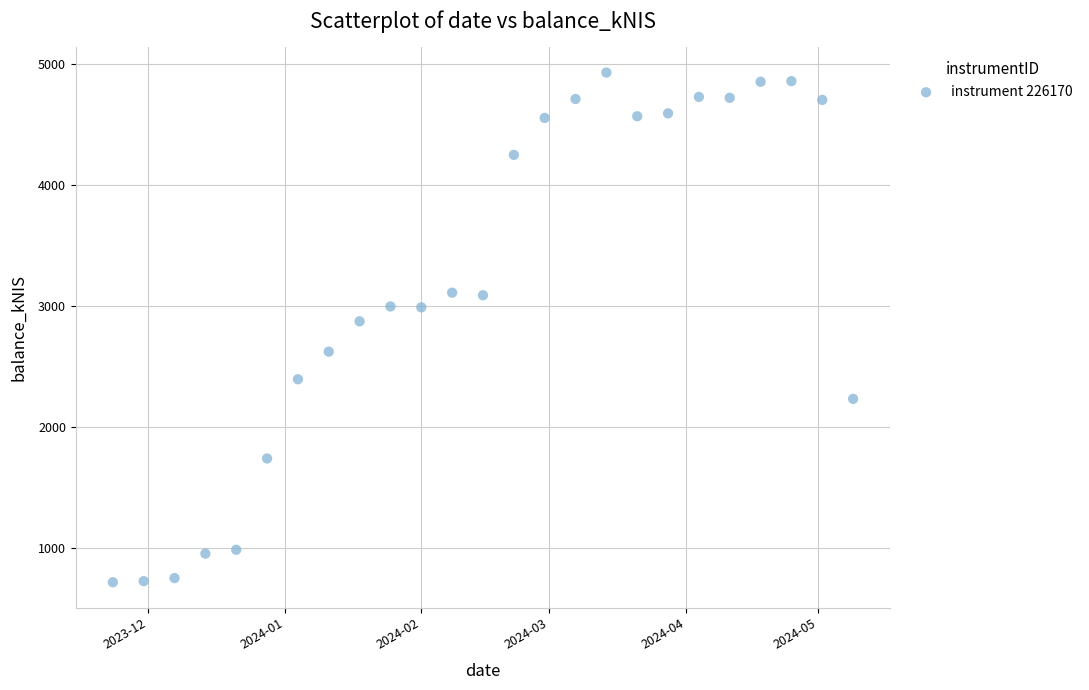

What Y value in the scatter plot is closest to 2824?

2874.9